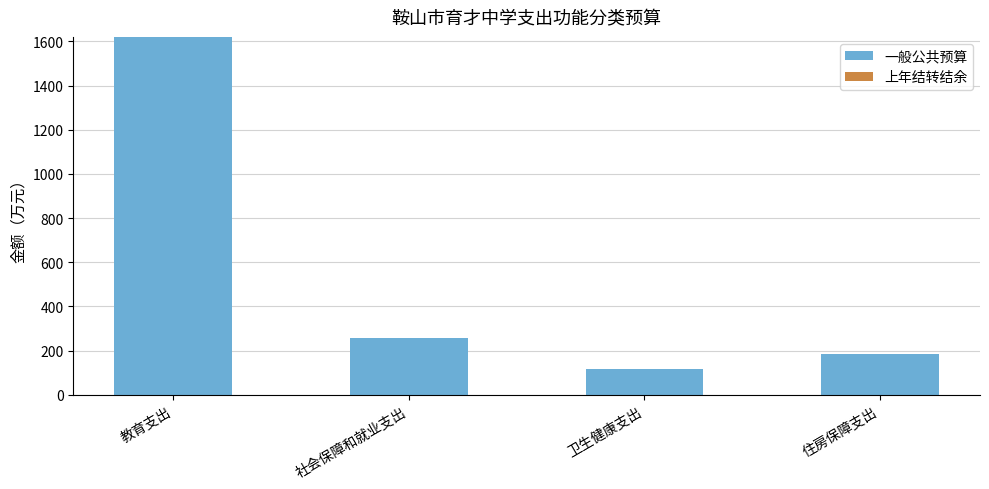

Reading left to right, transcribe all the data shown in this chart.

1620.9	256.1	115.2	184.9